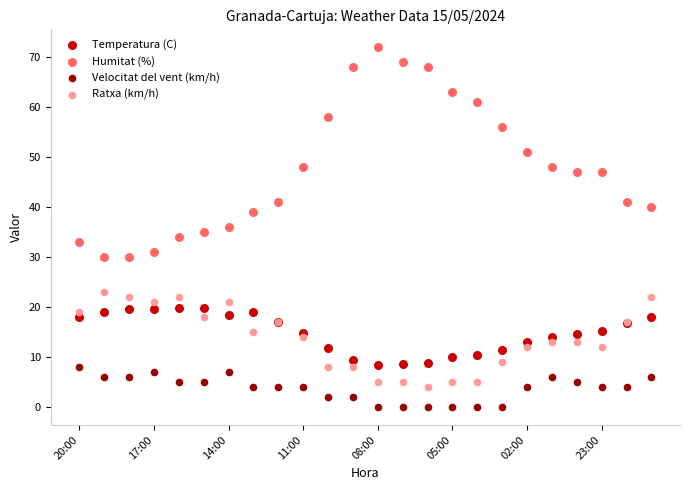

What are all the series names shown in the legend?

Temperatura (C), Humitat (%), Velocitat del vent (km/h), Ratxa (km/h)